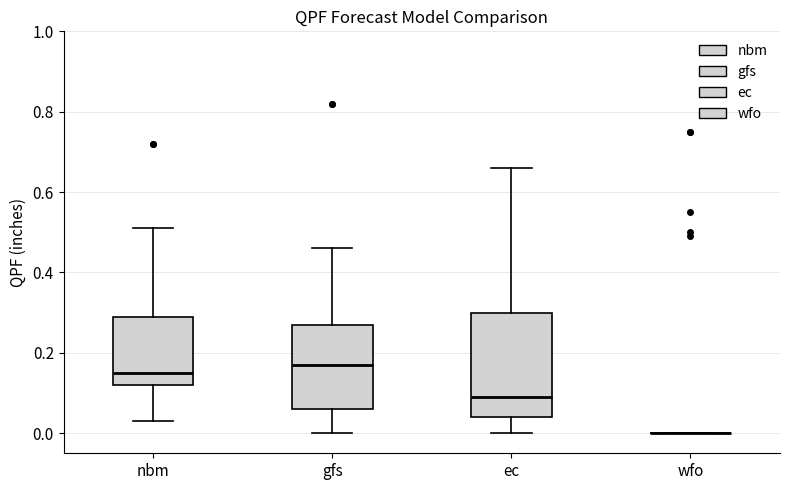

Where does the lower whisker of the box for ec end on the y-axis? The values are not printed on the chart, so give them approximately, as read against the axis.

0.00